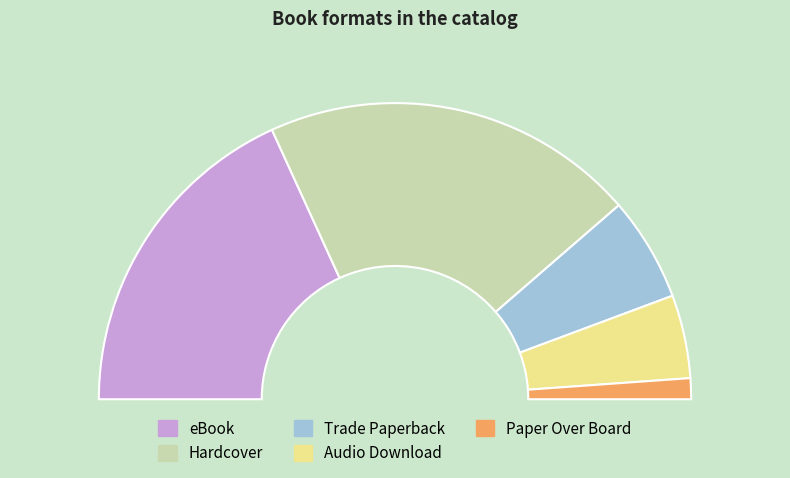

To the nearest percent, what portion does Paper Over Board represent?

2%